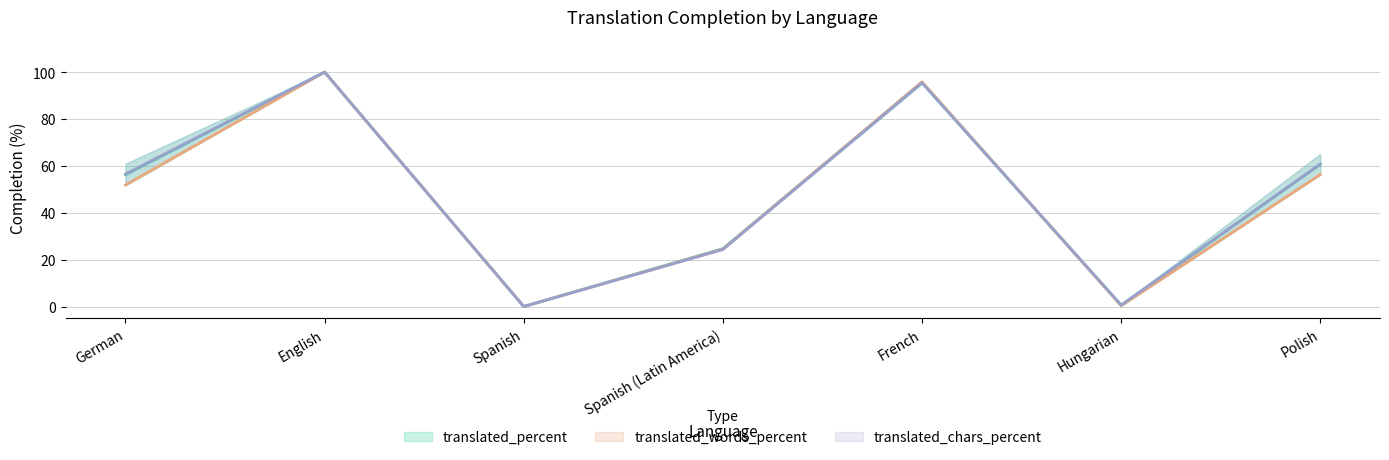

What is the difference between the maximum and second lowest values in the translated_percent series?

99.4